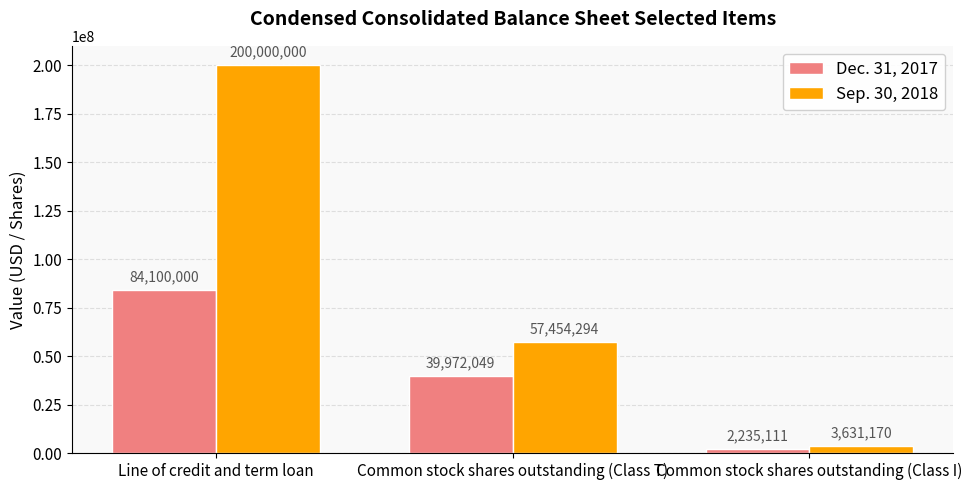

Which category has the highest value across all series?

Line of credit and term loan